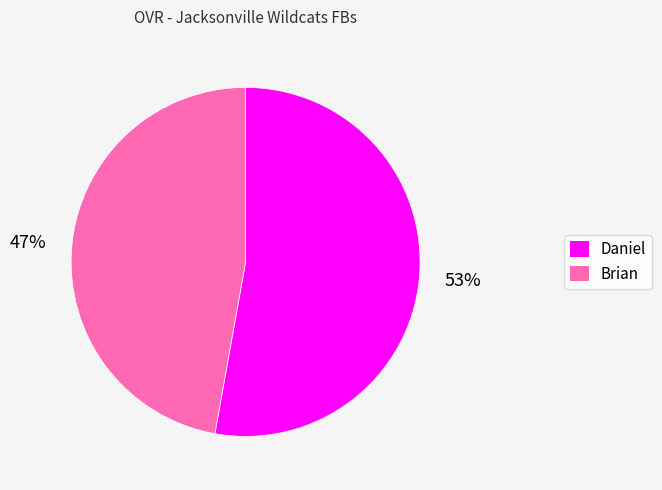

To the nearest percent, what percentage of the pie is Daniel?

53%